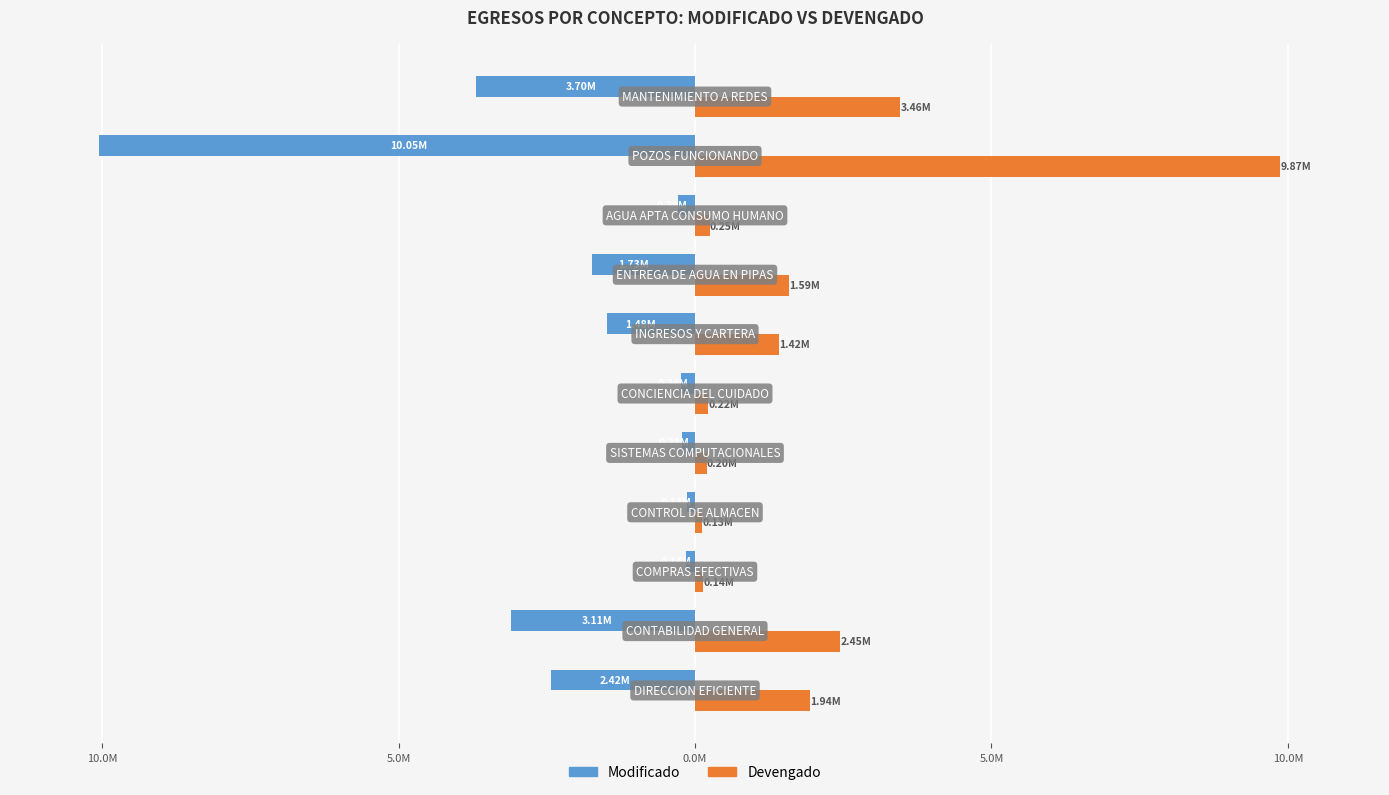

What are all the series names shown in the legend?

Modificado, Devengado